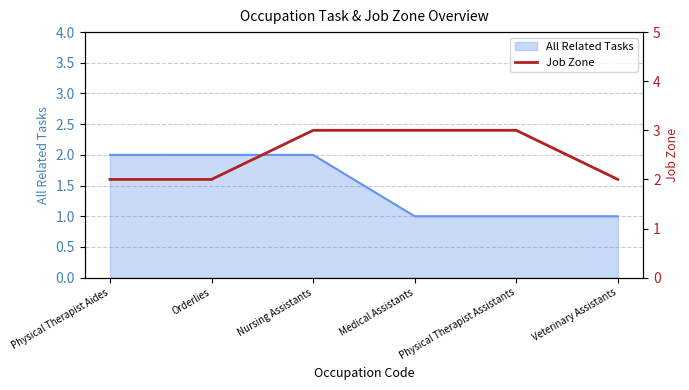

At which category does the chart reach its peak across all series?

Nursing Assistants